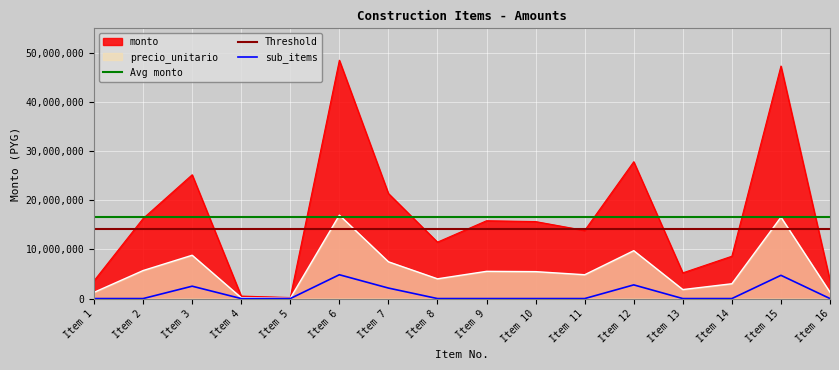

Is the value of monto at Item 8 greater than the value of precio_unitario at Item 16?

Yes